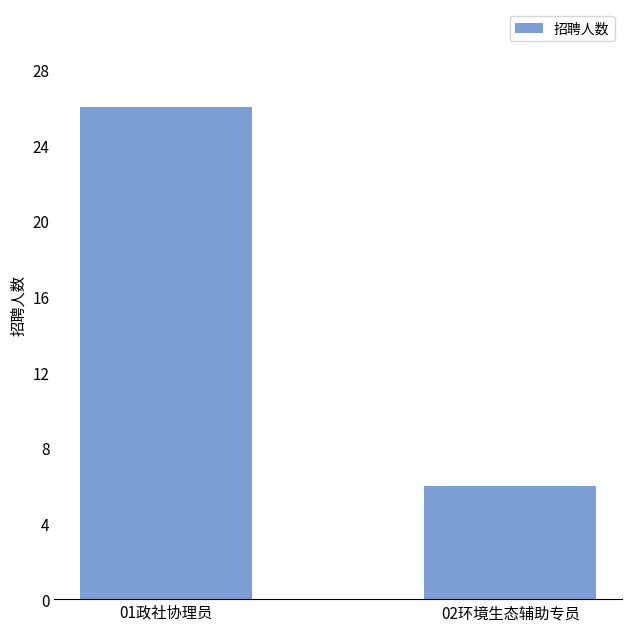

What is the change in value from 01政社协理员 to 02环境生态辅助专员?

-20